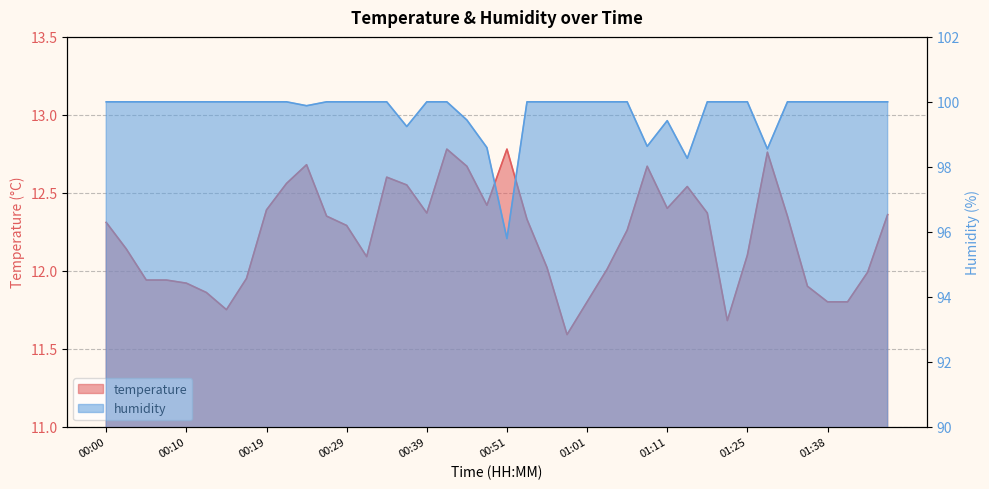

What is the label of the 20th point from the right?

00:51